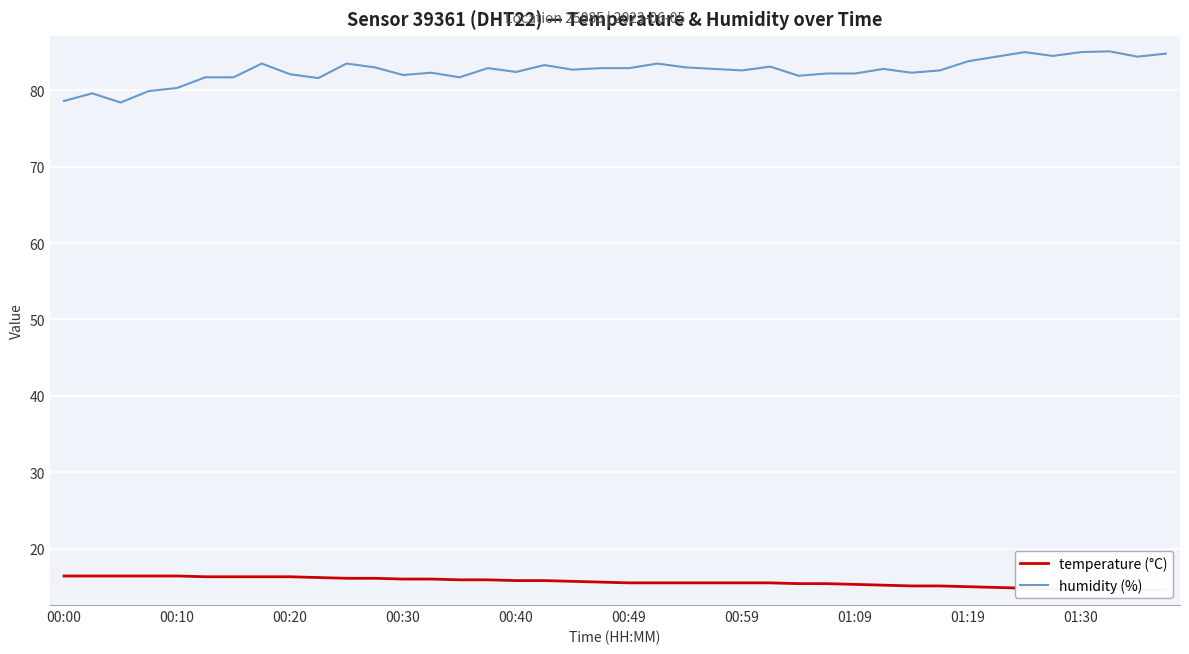

What is the difference between the second highest and minimum values in the humidity (%) series?

6.6